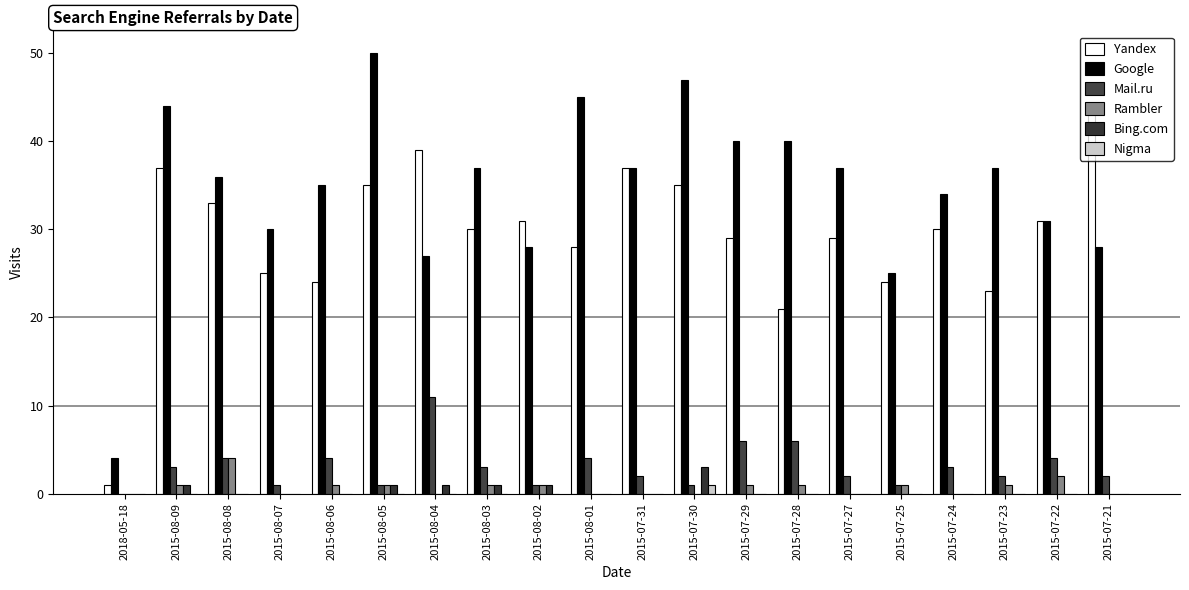

What is the highest value of the Rambler series?

4